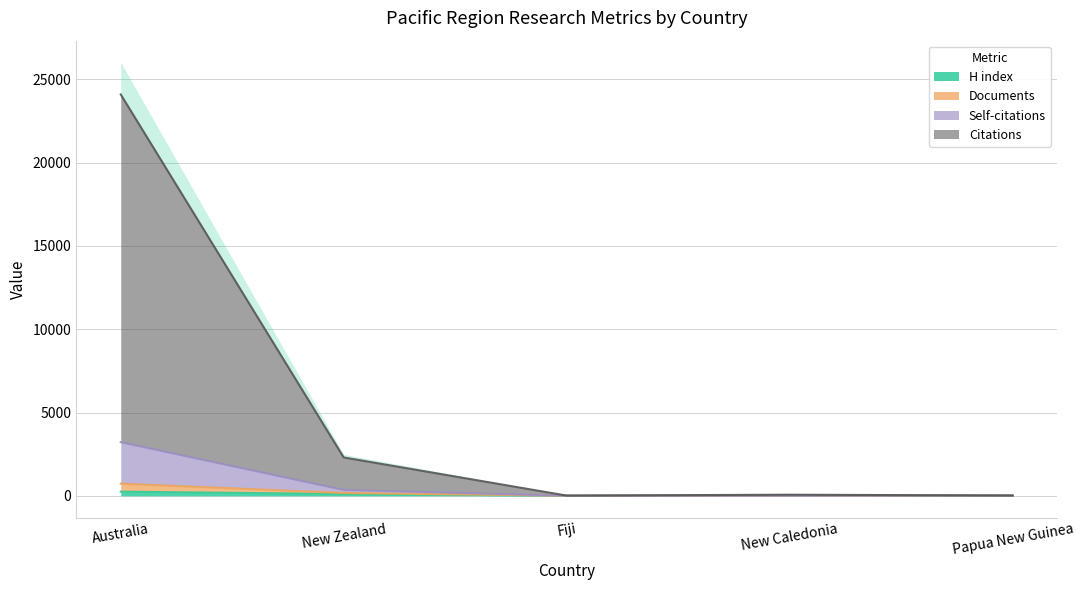

How many values in the H index series are below 12?

2